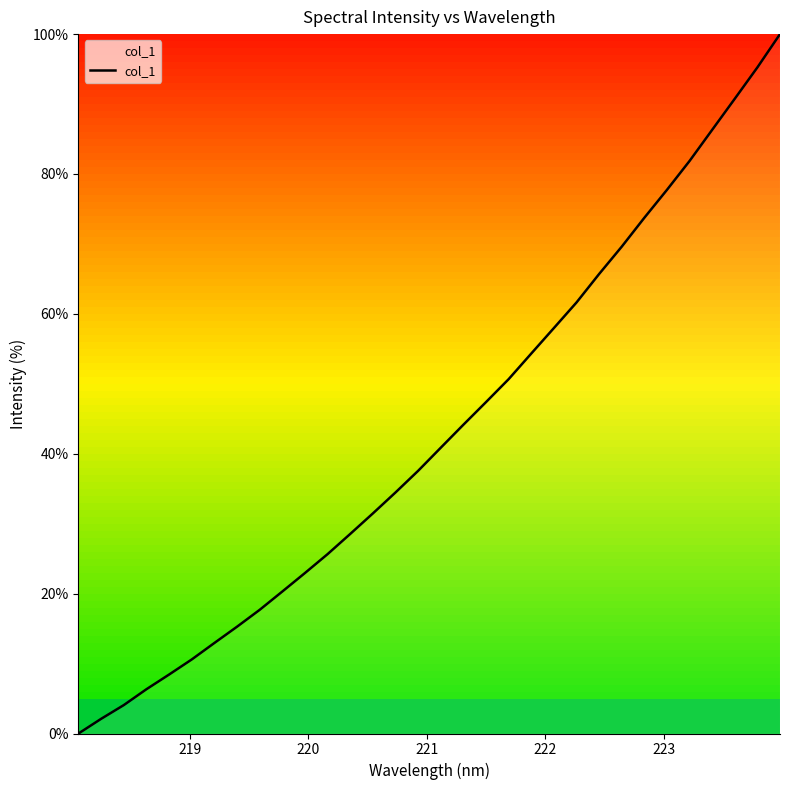

What is the greatest value displayed?

100.0